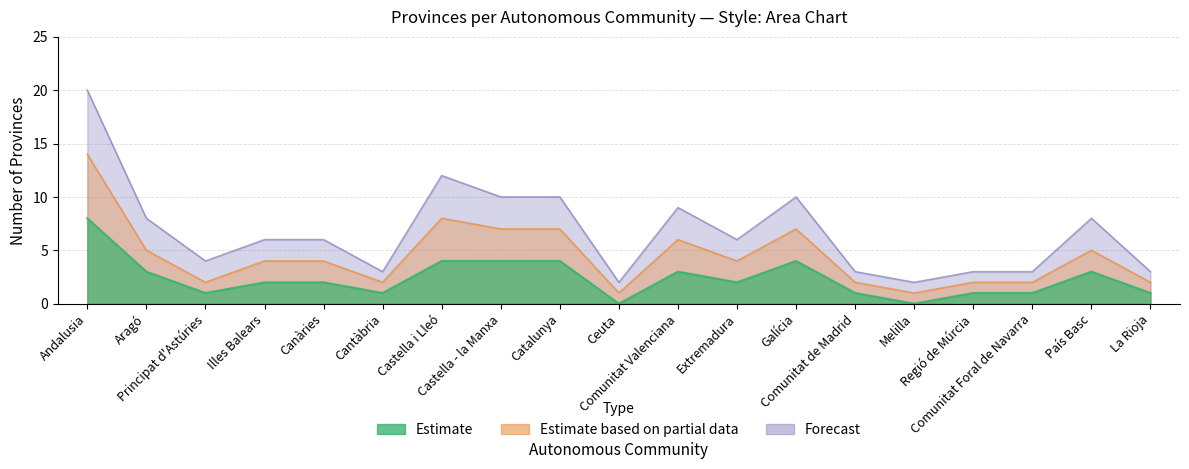

Between Castella - la Manxa and Extremadura, which series saw the biggest shift?

Forecast